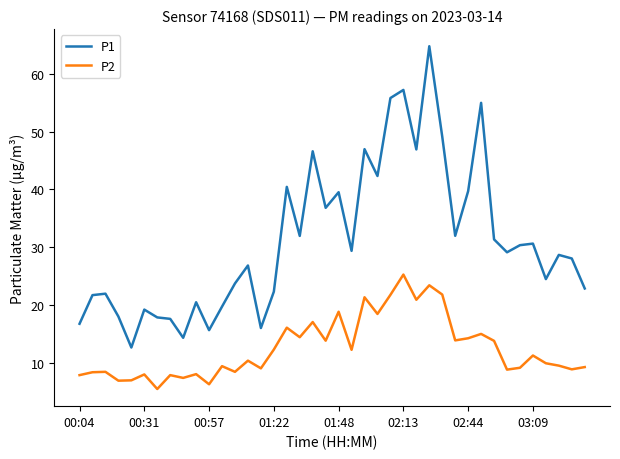

Rank the series by their maximum value, from lowest to highest.

P2, P1